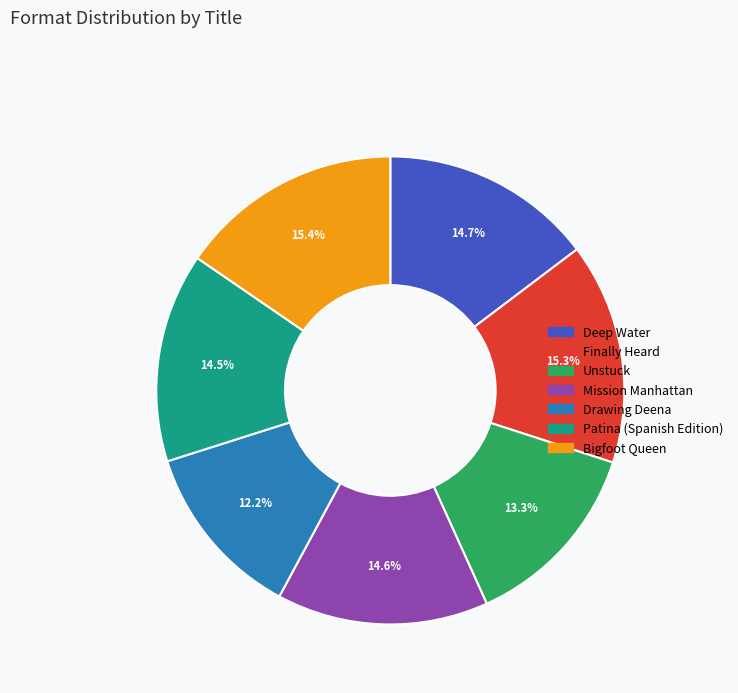

What portion of the pie excludes Finally Heard?

84.7%